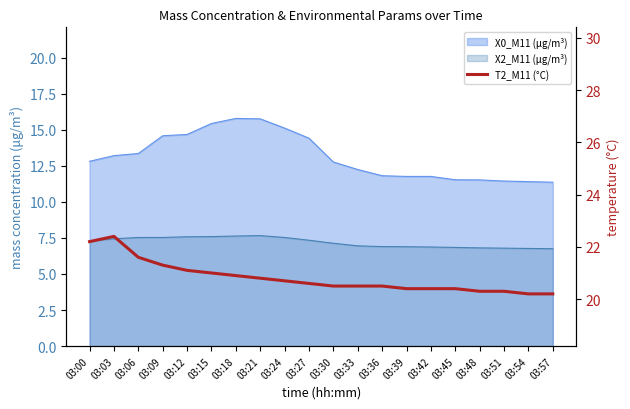

Reading right to left, what are all the values shown in this chart?

03:57=20.2	03:54=20.2	03:51=20.3	03:48=20.3	03:45=20.4	03:42=20.4	03:39=20.4	03:36=20.5	03:33=20.5	03:30=20.5	03:27=20.6	03:24=20.7	03:21=20.8	03:18=20.9	03:15=21.0	03:12=21.1	03:09=21.3	03:06=21.6	03:03=22.4	03:00=22.2